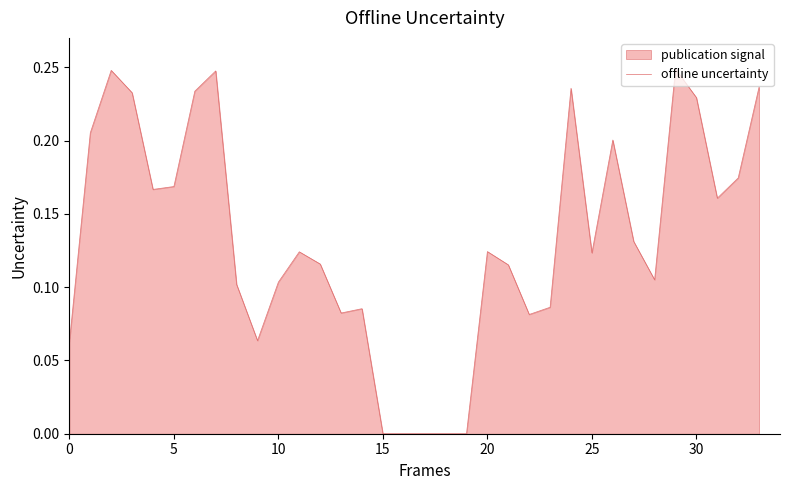

How many values exceed 0?

29